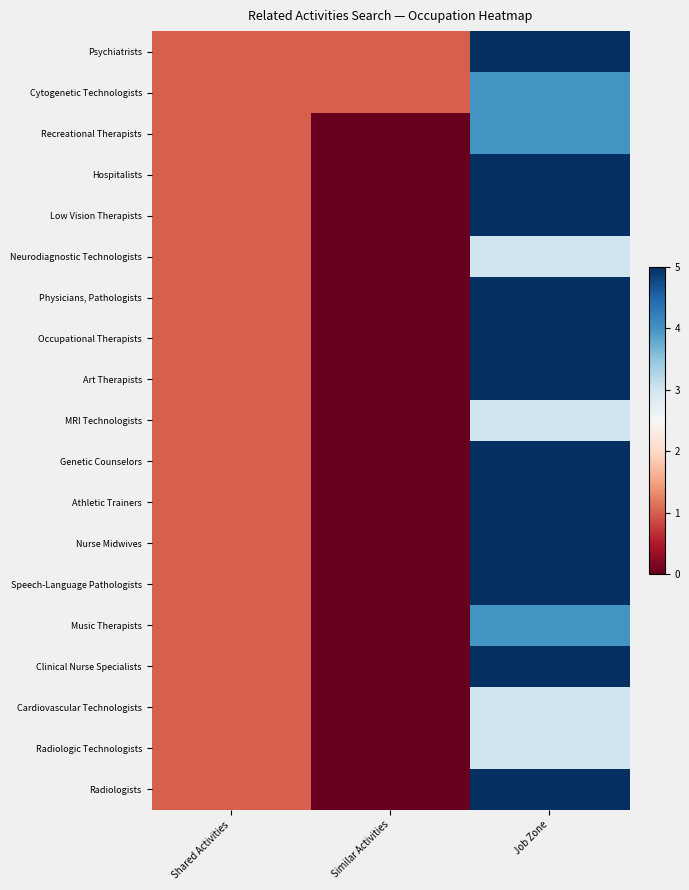

How many series are shown in this chart?

19